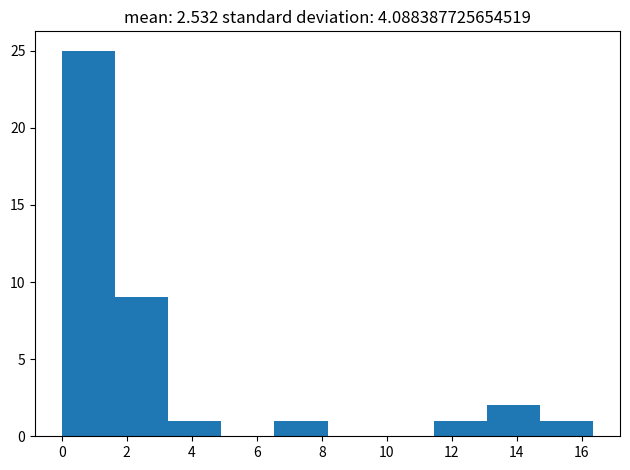

Reading left to right, list every bar in this chart as the range it spans on the x-axis followed by its height. Neither the bar edges nor the heights are printed on the chart, so give them approximately, as read against the axes.

0.0 to 1.6: 25
1.6 to 3.2: 9
3.2 to 5.0: 1
5.0 to 6.6: 0
6.6 to 8.2: 1
8.2 to 9.8: 0
9.8 to 11.4: 0
11.4 to 13.0: 1
13.0 to 14.8: 2
14.8 to 16.4: 1